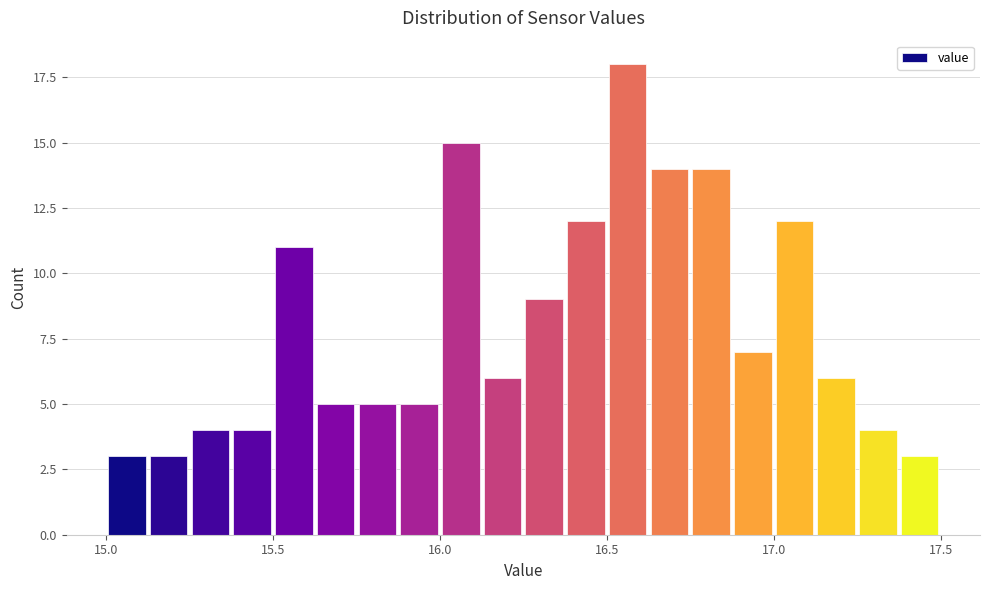

Around what value on the x-axis is the tallest bar? Give the approximate position of its centre, as read against the axis.

16.55